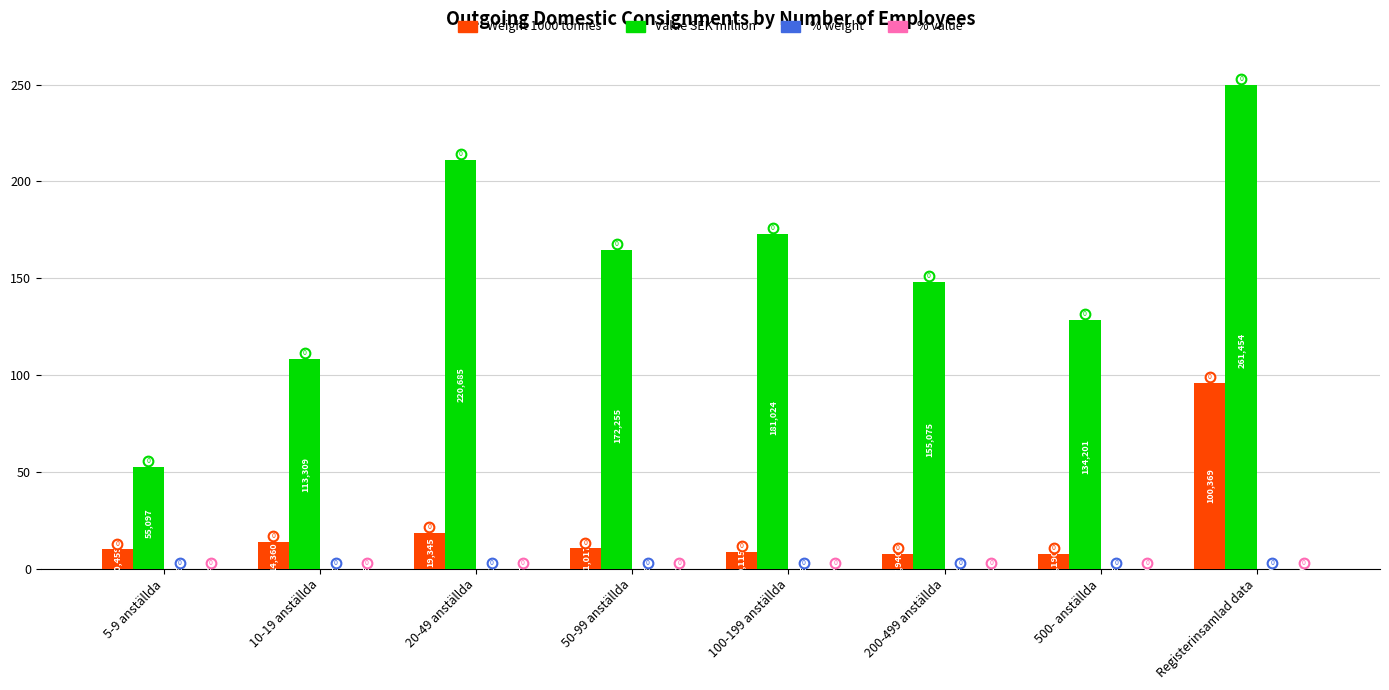

Which series has the largest total across all categories?

Value SEK million